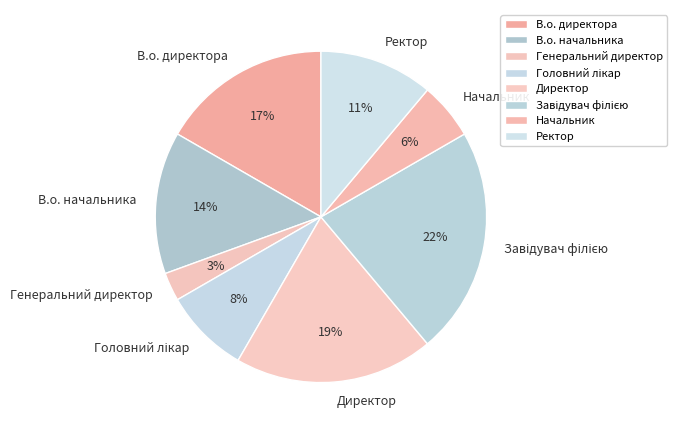

Approximately how many times larger is the value at Начальник compared to Генеральний директор?

2.0